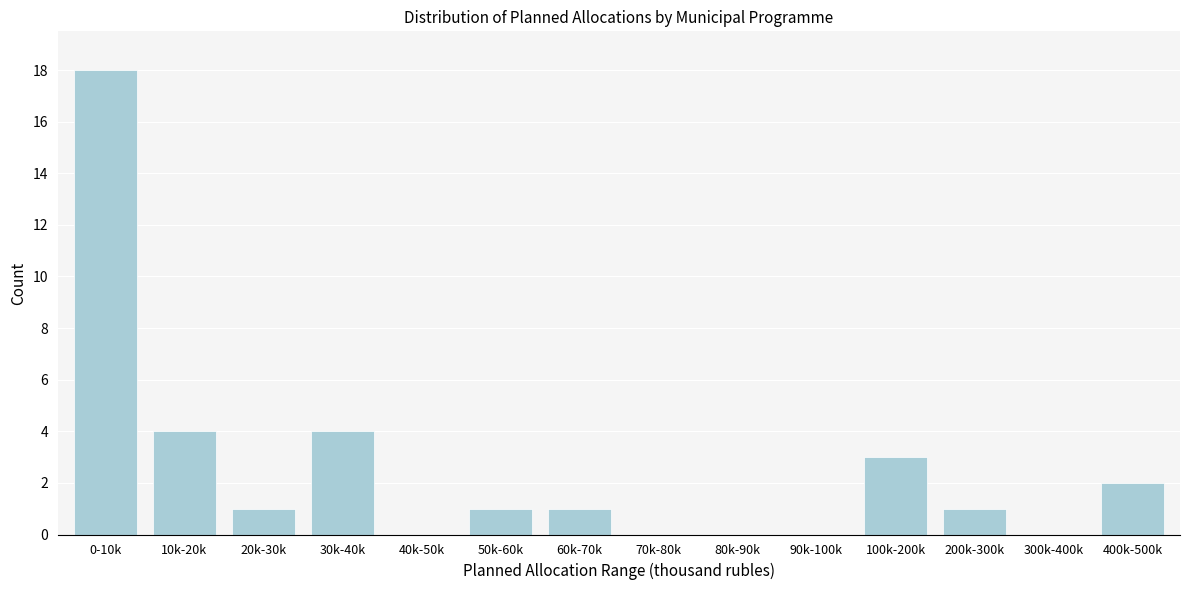

Reading right to left, what are all the values shown in this chart?

400k-500k=2	300k-400k=0	200k-300k=1	100k-200k=3	90k-100k=0	80k-90k=0	70k-80k=0	60k-70k=1	50k-60k=1	40k-50k=0	30k-40k=4	20k-30k=1	10k-20k=4	0-10k=18